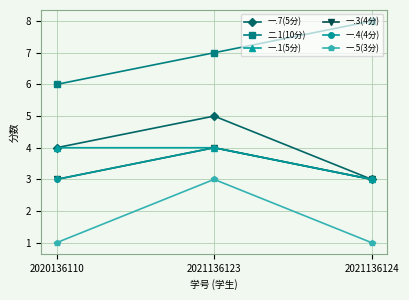

Does the chart display data point markers on the line(s)?

Yes